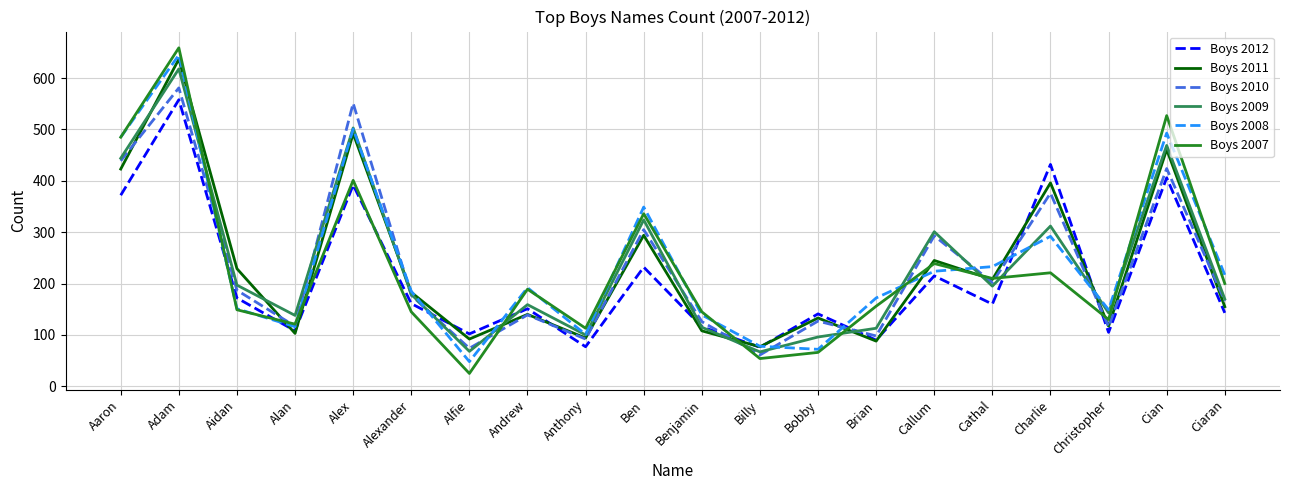

Between Alfie and Cian, which series saw the biggest shift?

Boys 2007